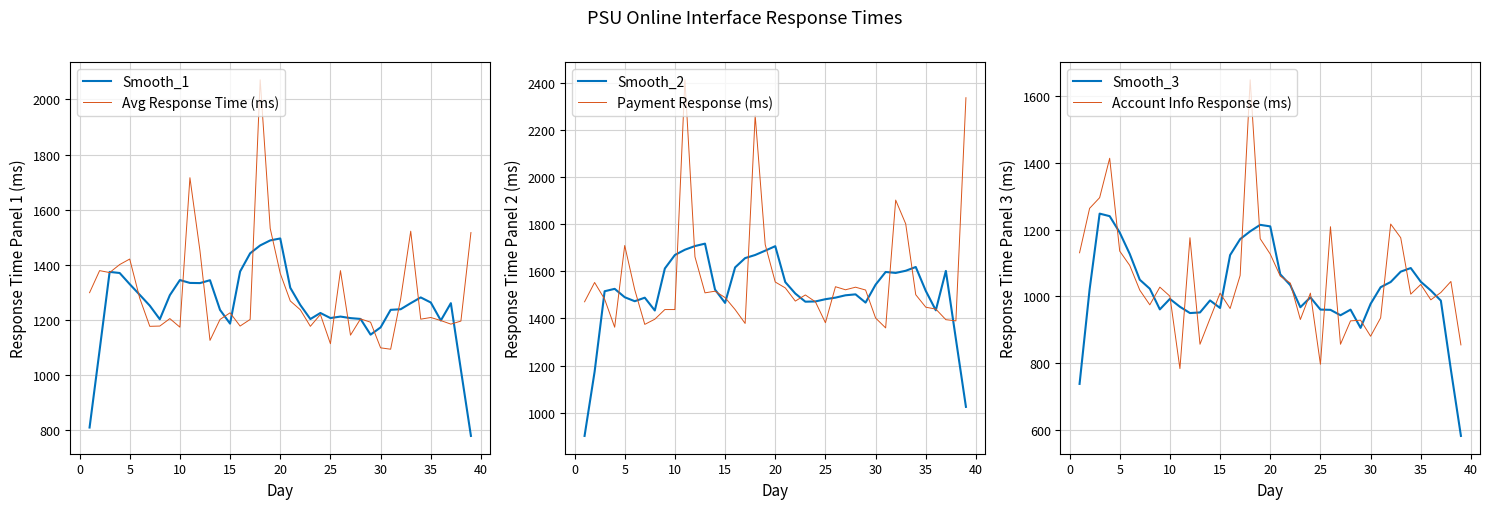

True or false: Smooth_3 and Avg Response Time (ms) cross at least once.

False